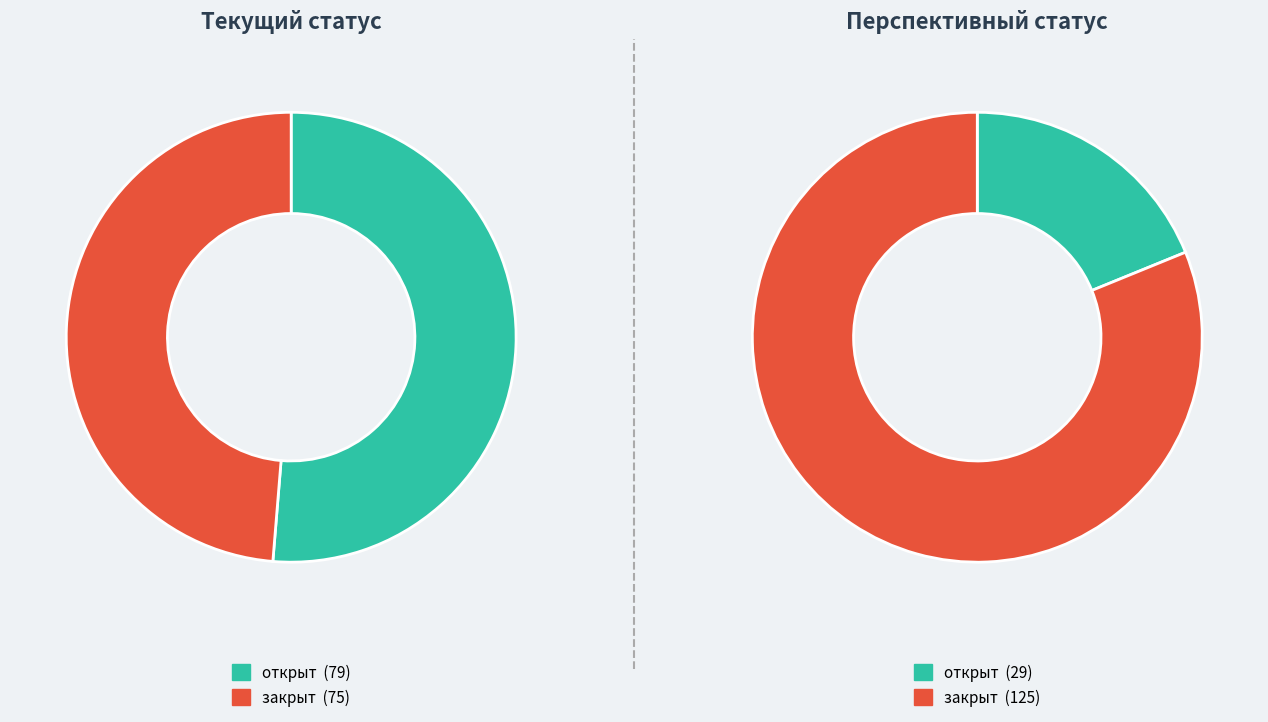

To the nearest percent, what is the average slice percentage?

50%